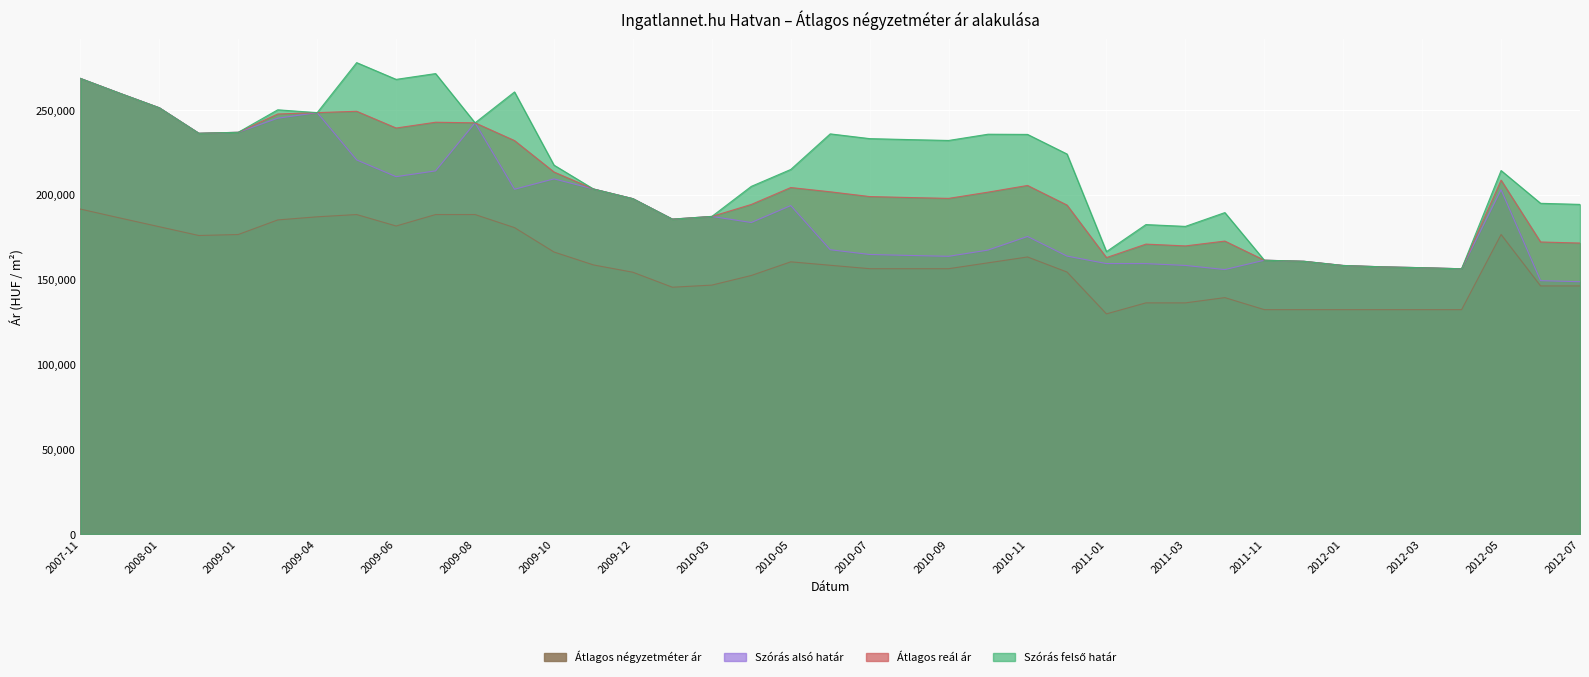

What is the value of the Átlagos négyzetméter ár point at the 36th from the left?

132258